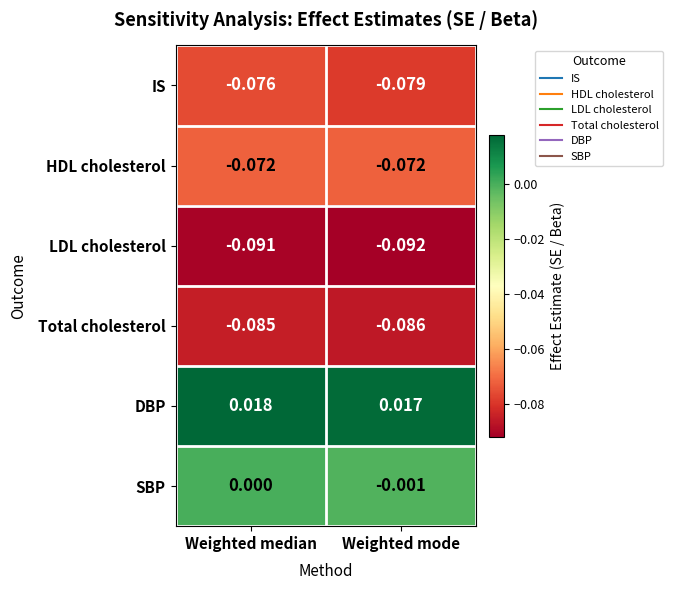

Which series has the widest spread of values?

IS